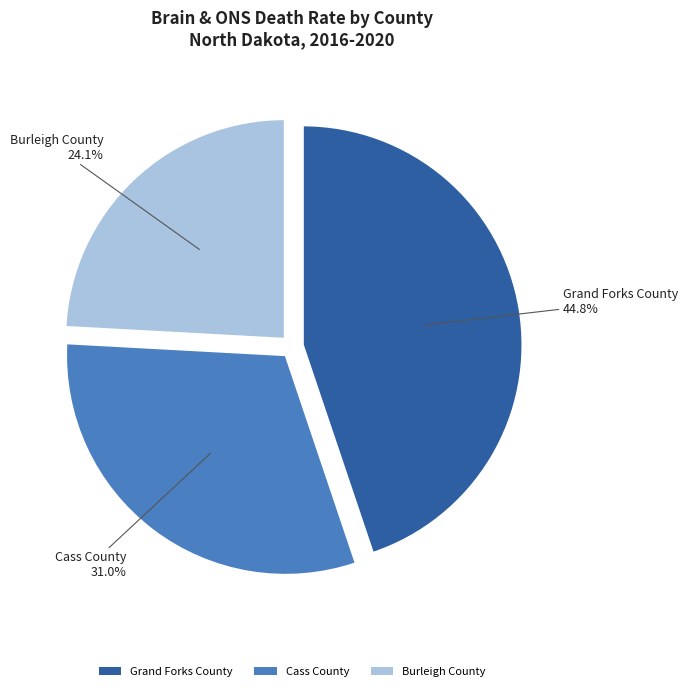

The Burleigh County slice represents 24% of the pie. True or false?

True